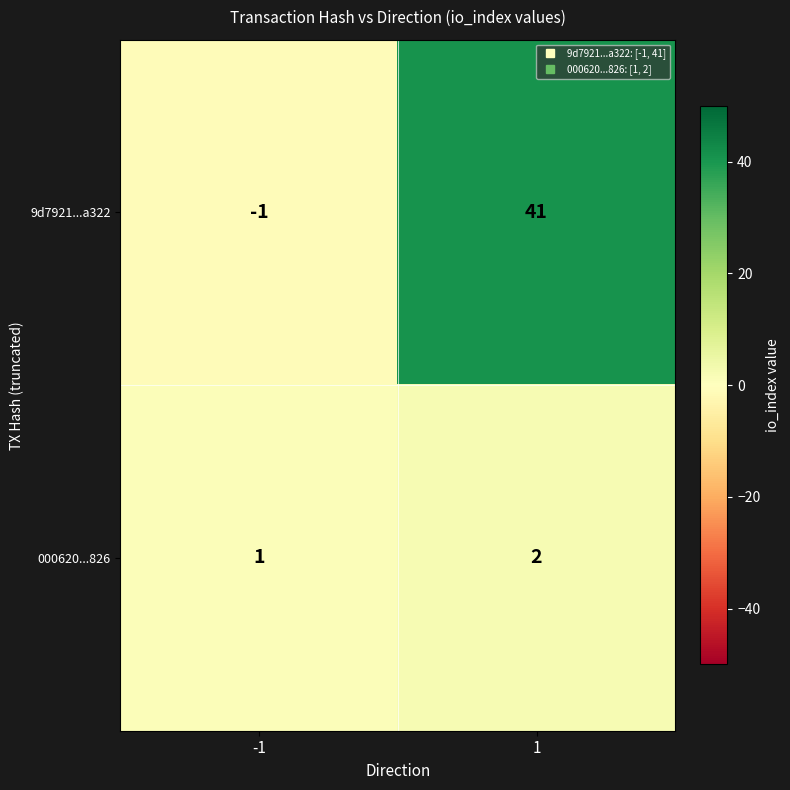

Reading right to left, list all the values displayed in this chart.

9d7921...a322: 1=41	-1=-1
000620...826: 1=2	-1=1